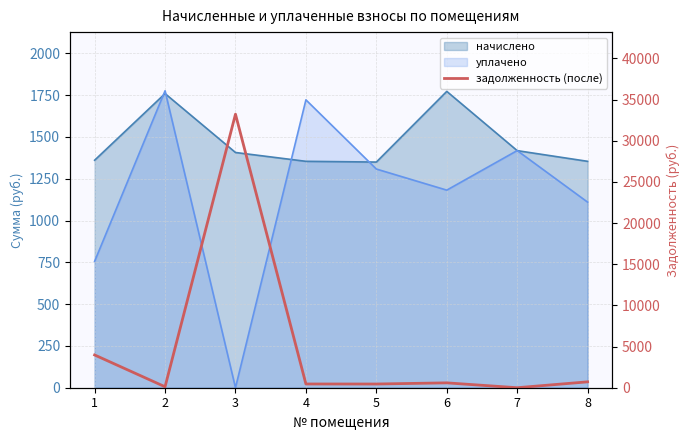

Which label corresponds to the smallest value in the chart?

7